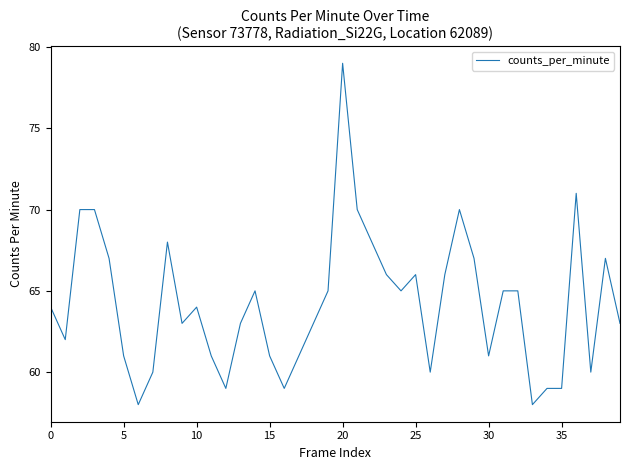

What is the difference between the maximum and minimum values?

21